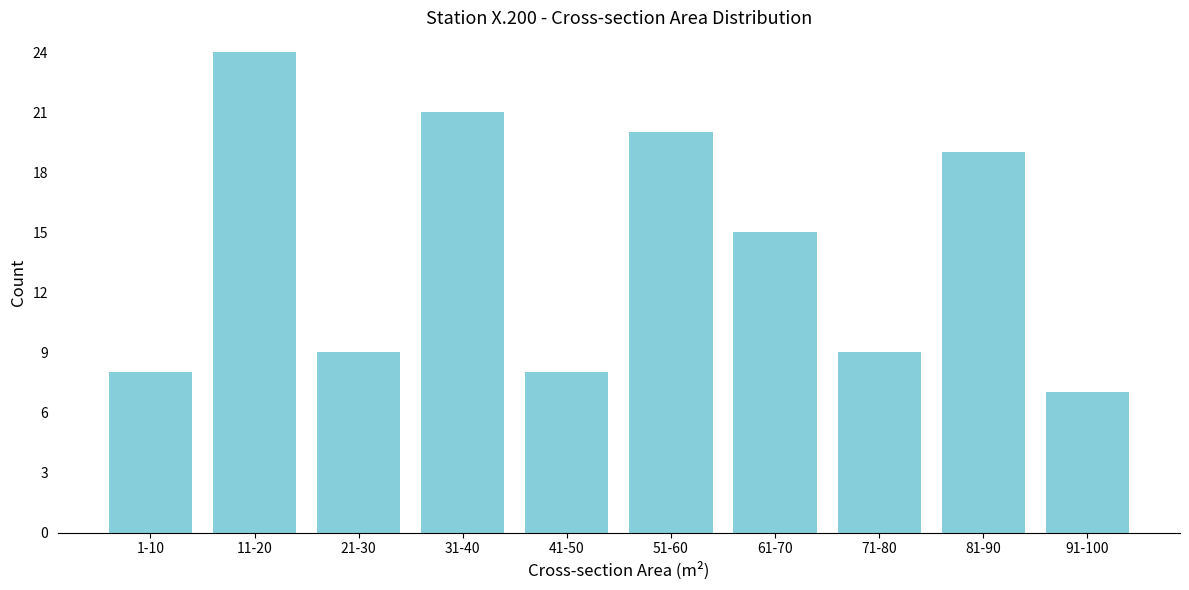

Reading left to right, list all the values displayed in this chart.

8	24	9	21	8	20	15	9	19	7